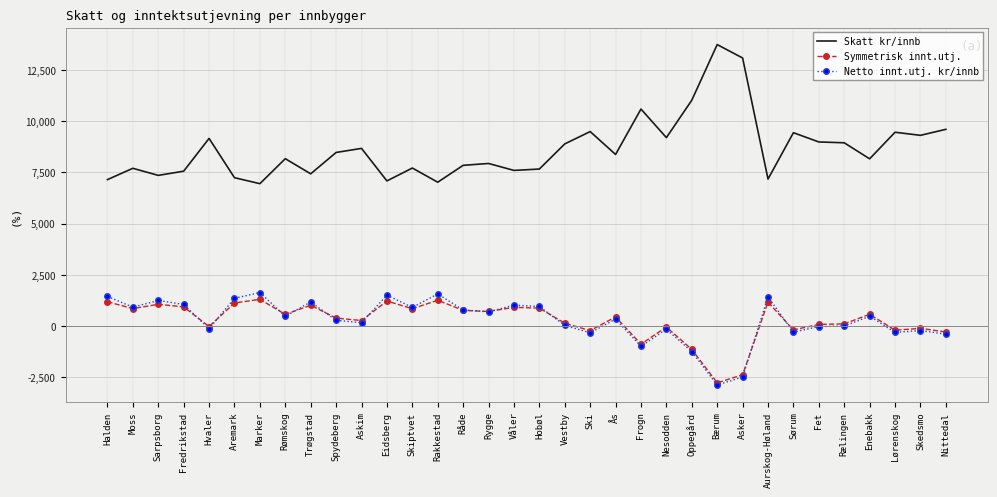

Between Hvaler and Marker, which series saw the biggest shift?

Skatt kr/innb